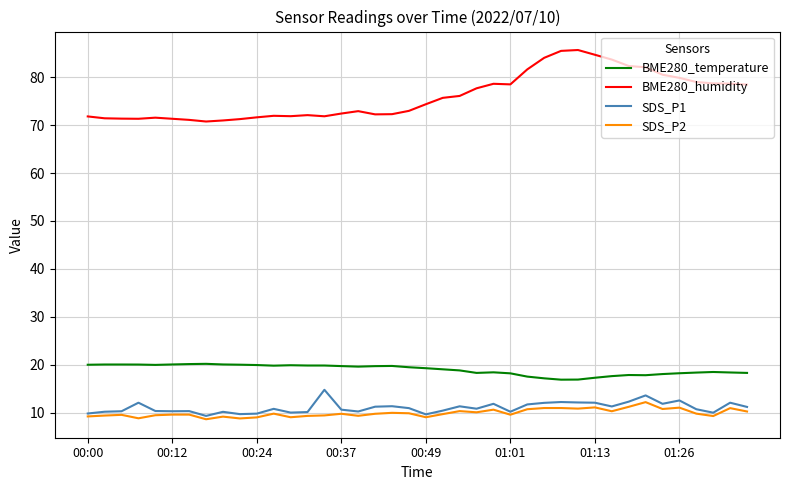

Which series has the widest spread of values?

BME280_humidity